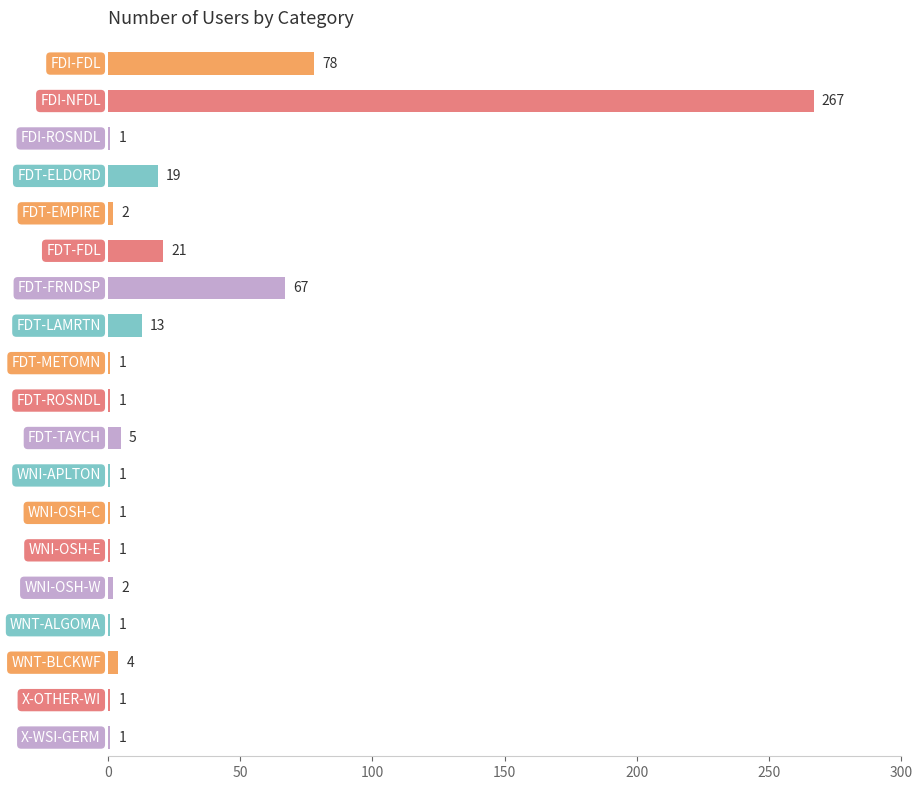

What is the greatest value displayed?

267